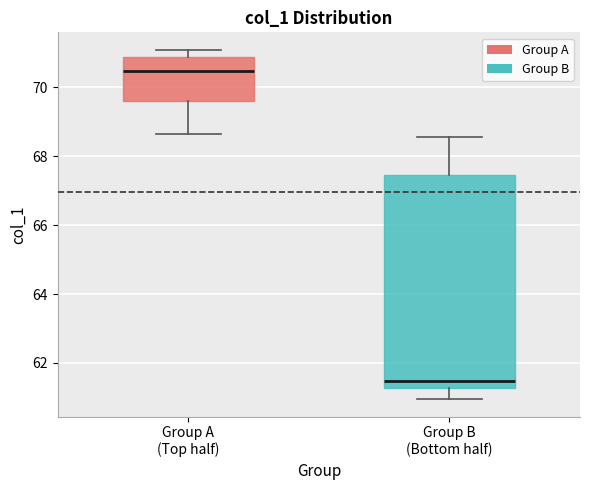

Where does the upper whisker of the box for Group A (Top half) end on the y-axis? The values are not printed on the chart, so give them approximately, as read against the axis.

71.0